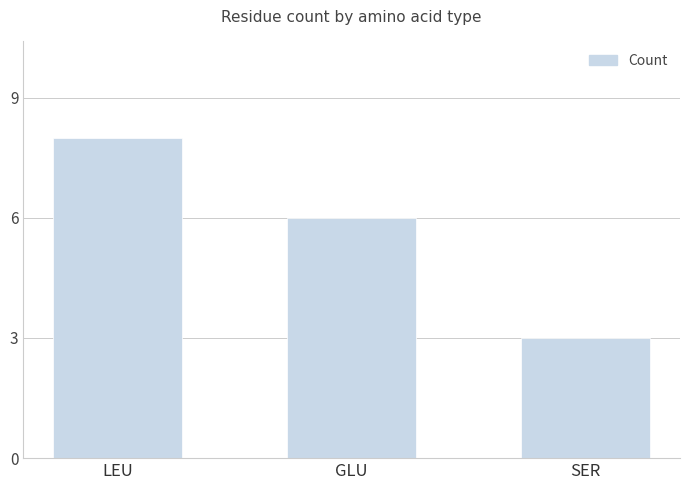

Is it true that the value at GLU is 6?

True